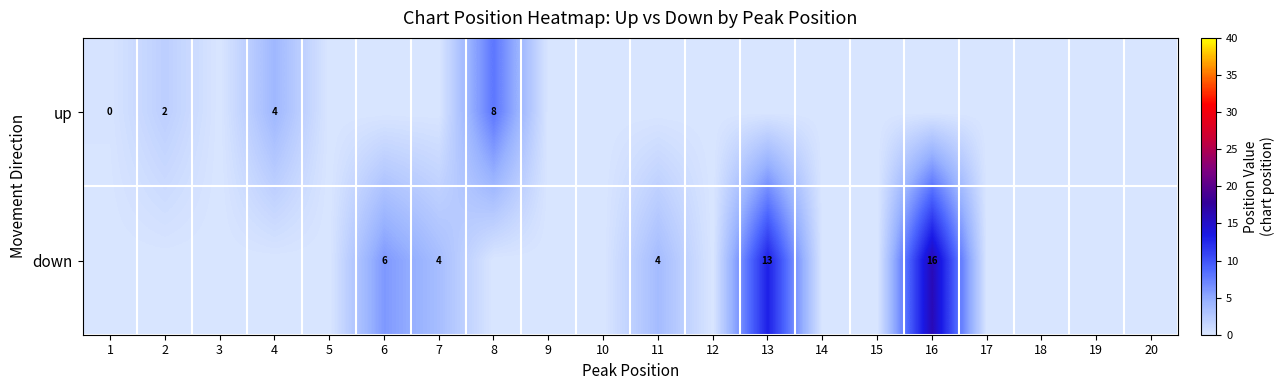

At which category does the chart reach its minimum across all series?

3